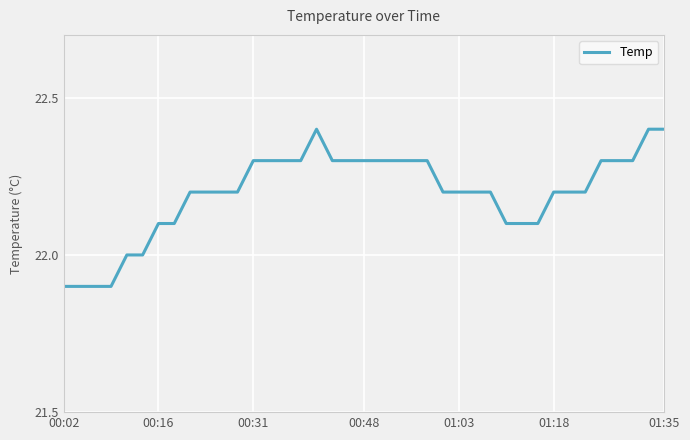

What is the difference between the maximum and minimum values?

0.5